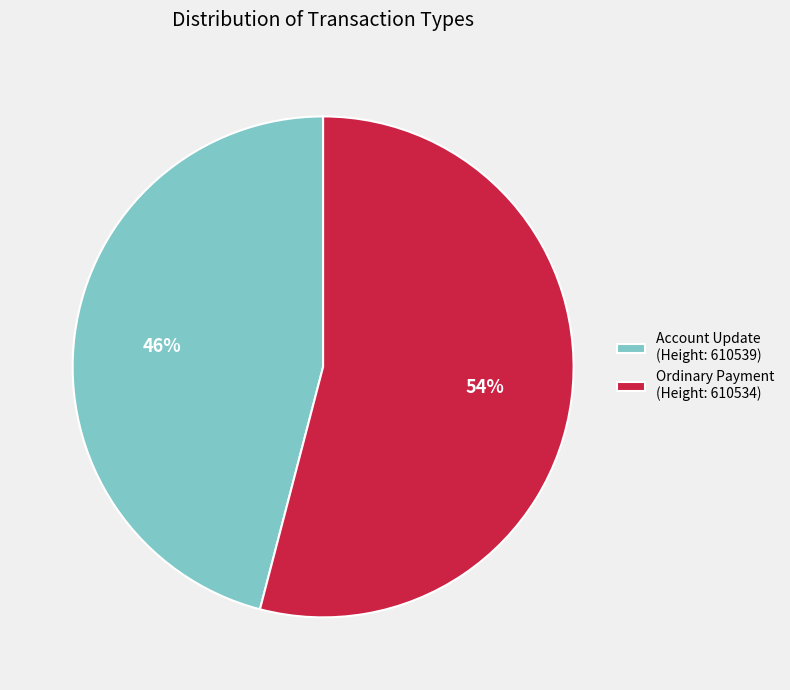

Is it true that Account Update (Height: 610539) is 46% of the pie?

True